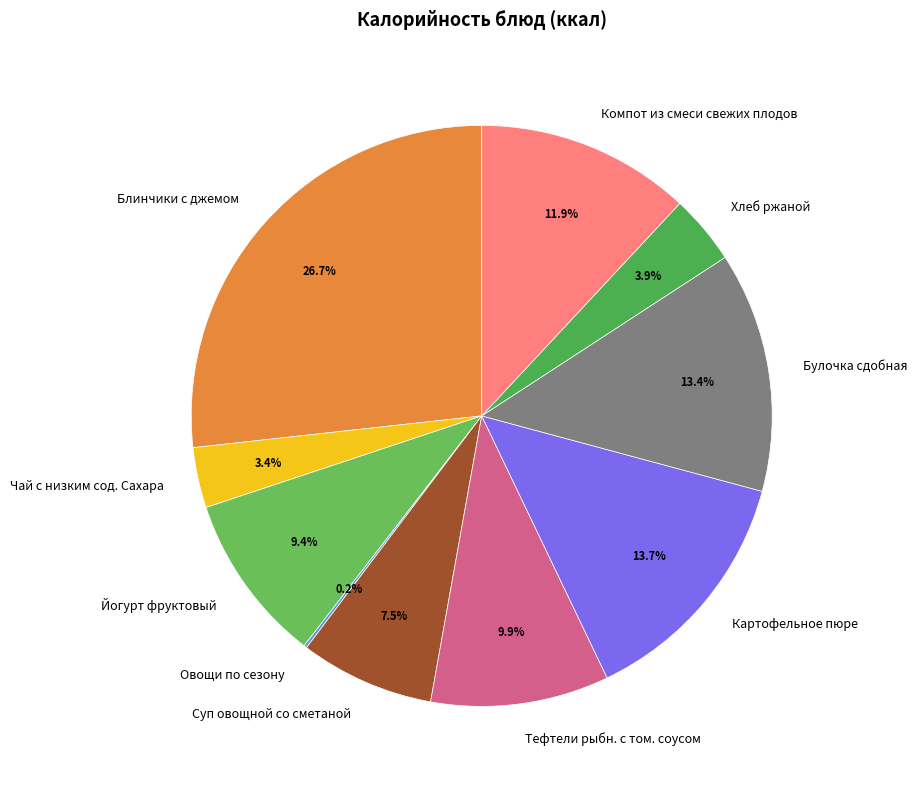

What percentage is the Компот из смеси свежих плодов slice, to the nearest percent?

12%